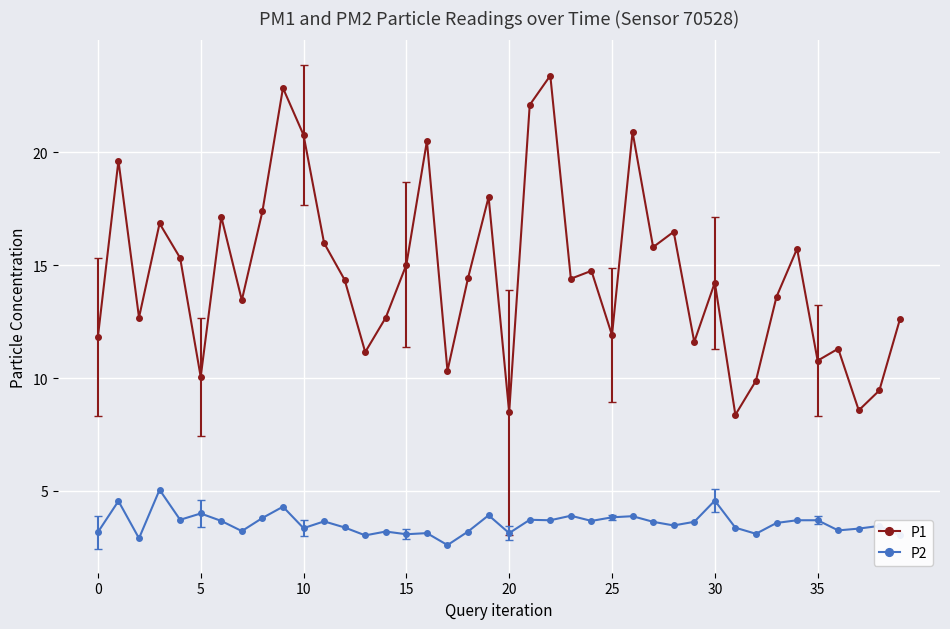

True or false: P2 has more than 1 interior local peaks.

True